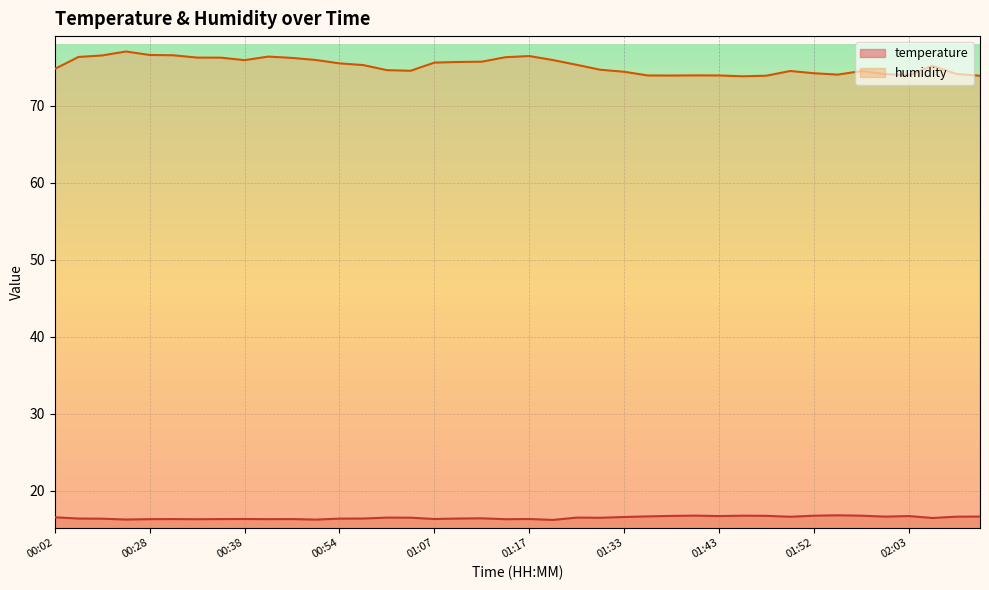

True or false: temperature has more than 1 interior local peaks.

True